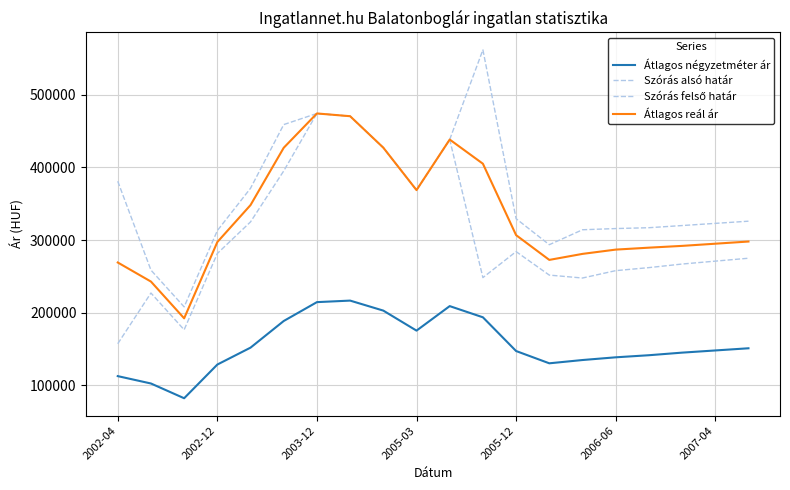

Reading right to left, transcribe all the data shown in this chart.

Átlagos négyzetméter ár: 151000	148000	145000	141435	138558	134824	130308	147213	193662	209065	175318	202879	216659	214546	188571	151882	128587	82202	102505	112657
Szórás alsó határ: 275000	271000	267000	262073	257895	247752	251774	284121	248312	438433	368817	427244	470573	474363	395200	325059	281527	176499	227097	157256
Szórás felső határ: 326000	323000	320000	317027	315859	314208	293628	329479	561976	438433	368817	427244	470573	474363	459040	371355	313053	208025	258623	381014
Átlagos reál ár: 298000	295000	292000	289550	286877	280980	272701	306800	405144	438433	368817	427244	470573	474363	427120	348207	297290	192262	242860	269135